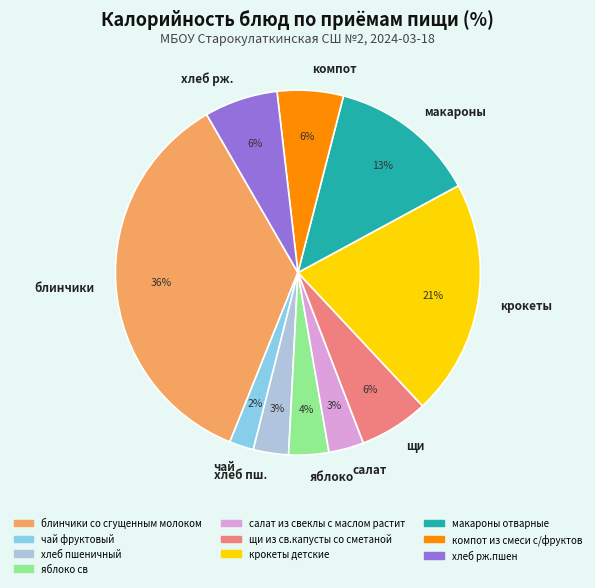

To the nearest percent, what percentage of the pie is чай?

2%